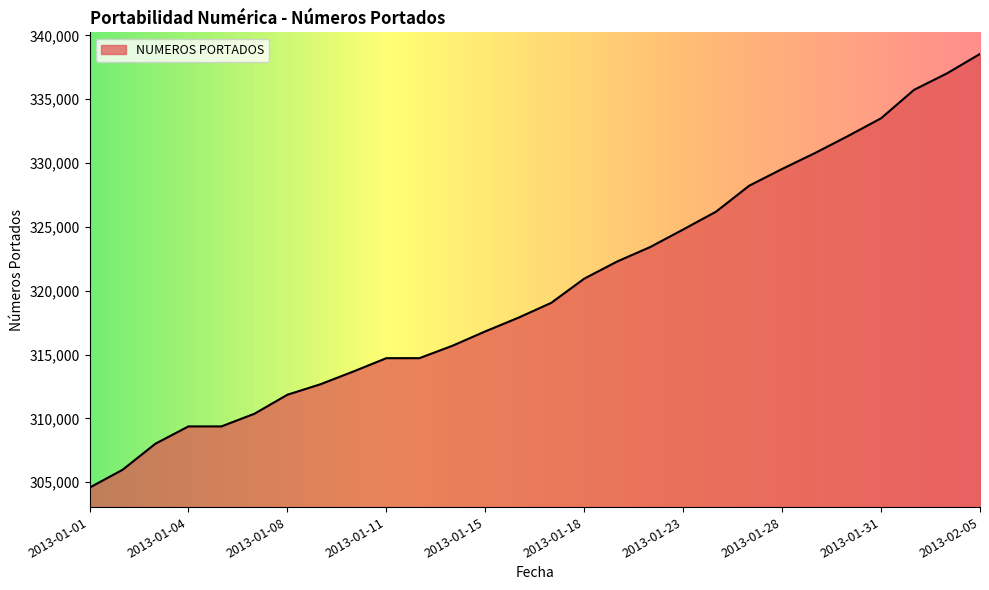

How many categories are shown in the chart?

28